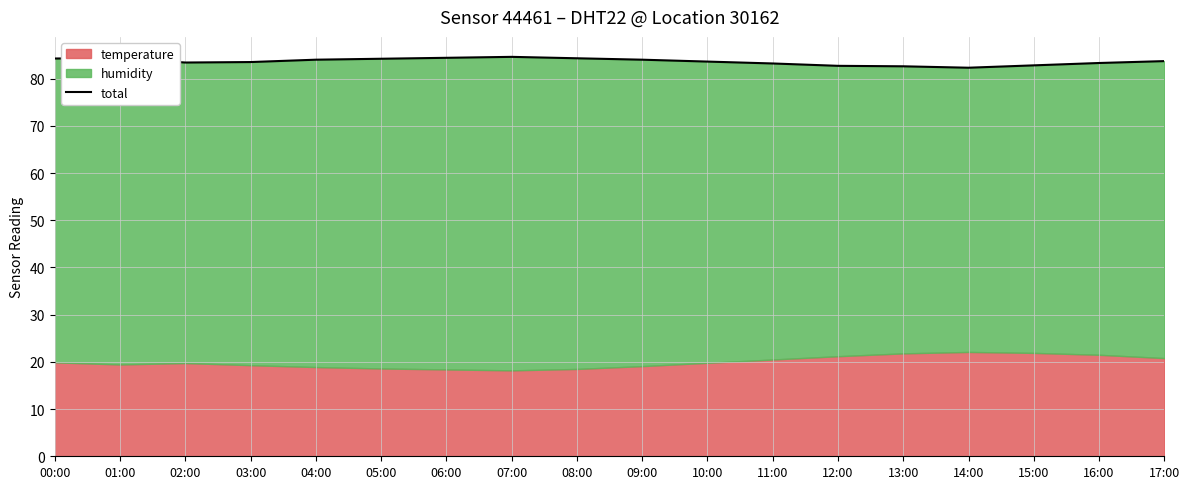

What is the maximum value shown in the chart?

84.6